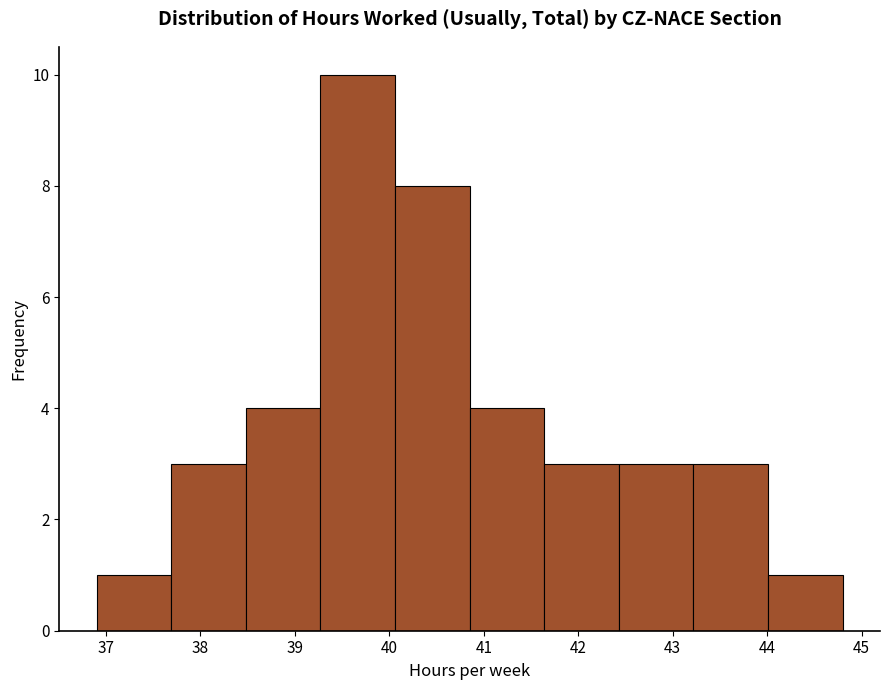

How tall is the bar that spans 42.43 to 43.22 on the x-axis? Neither the bar edges nor the heights are printed on the chart, so give them approximately, as read against the axes.

3